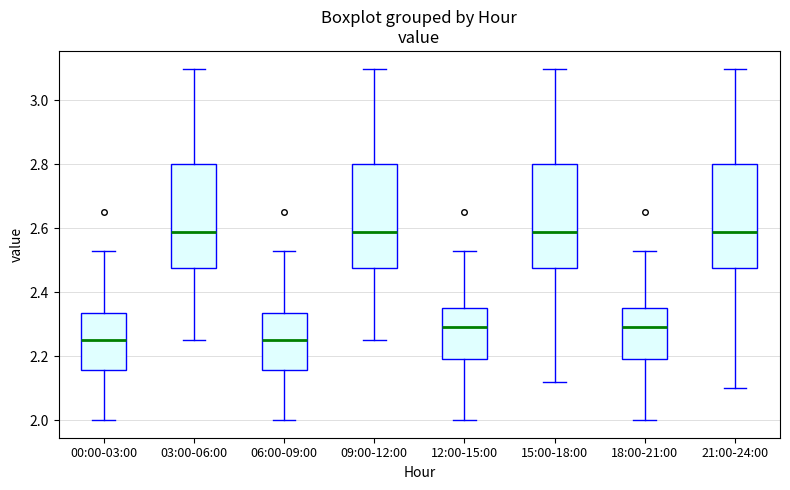

Where is the lower edge of the box for 00:00-03:00 on the y-axis? The values are not printed on the chart, so give them approximately, as read against the axis.

2.16